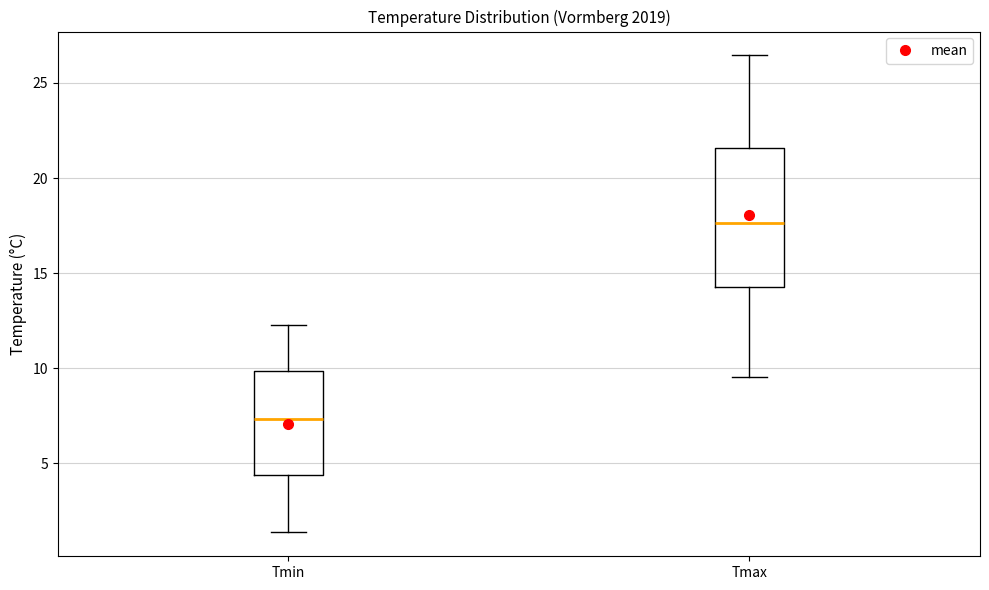

Comparing the boxes themselves (not the whiskers), which one is the tallest?

Tmax